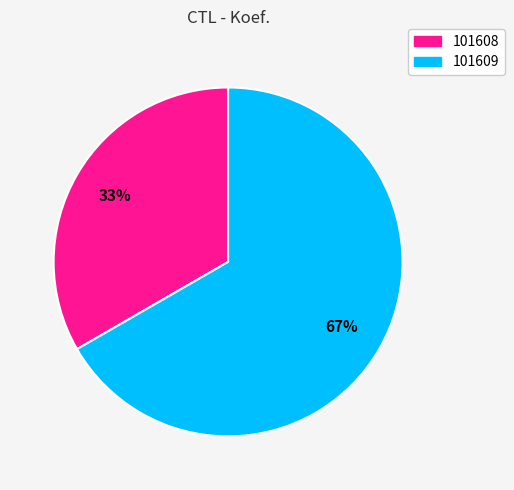

Combined, do 101608 and 101609 account for over 50%?

Yes